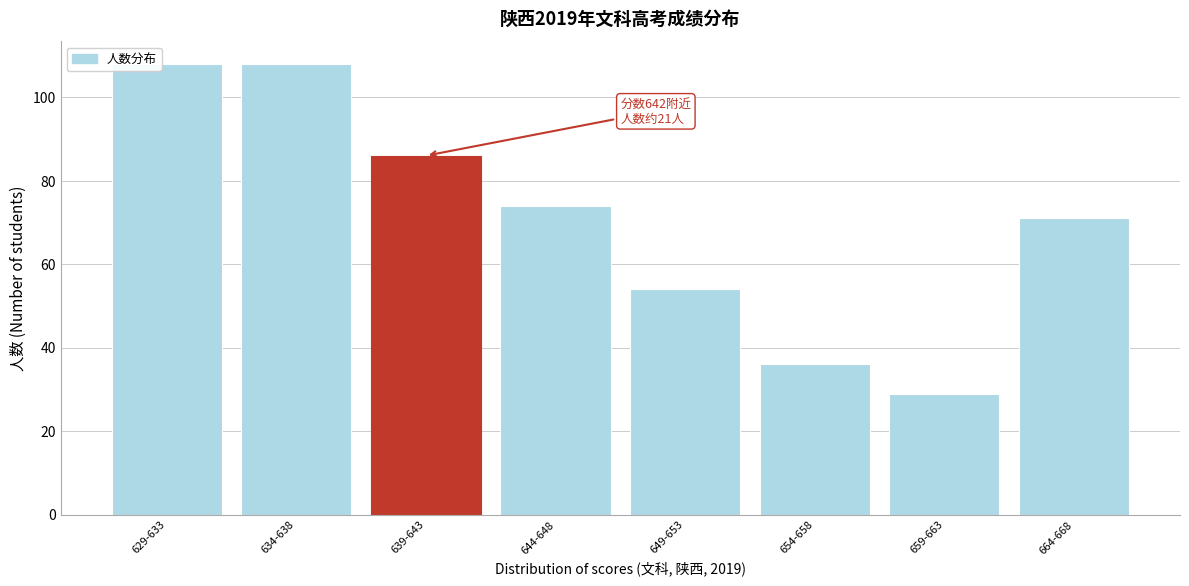

Reading left to right, transcribe all the data shown in this chart.

629-633=108	634-638=108	639-643=86	644-648=74	649-653=54	654-658=36	659-663=29	664-668=71